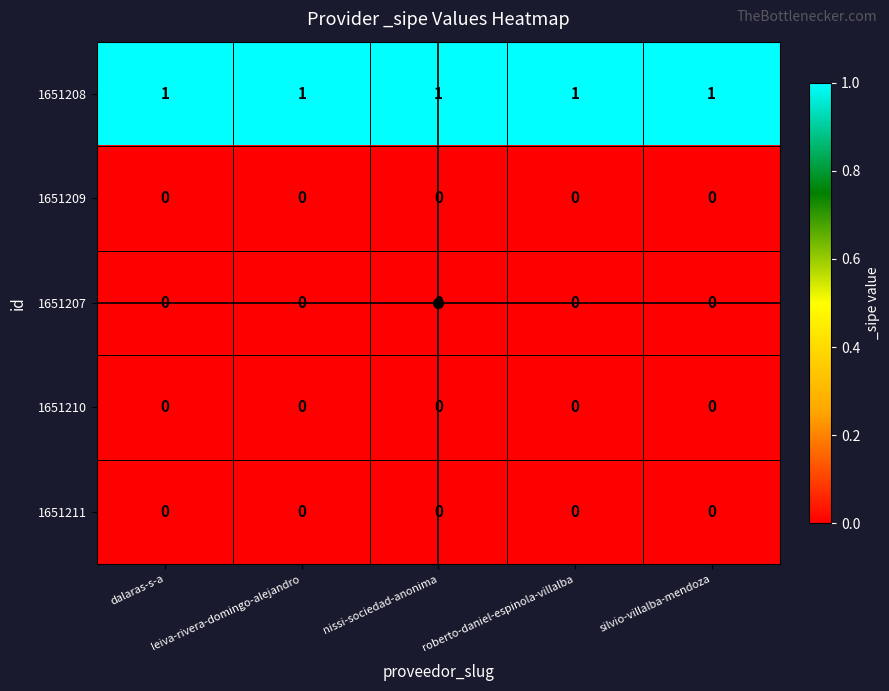

Is it true that 1651207 equals 0 at roberto-daniel-espinola-villalba?

True